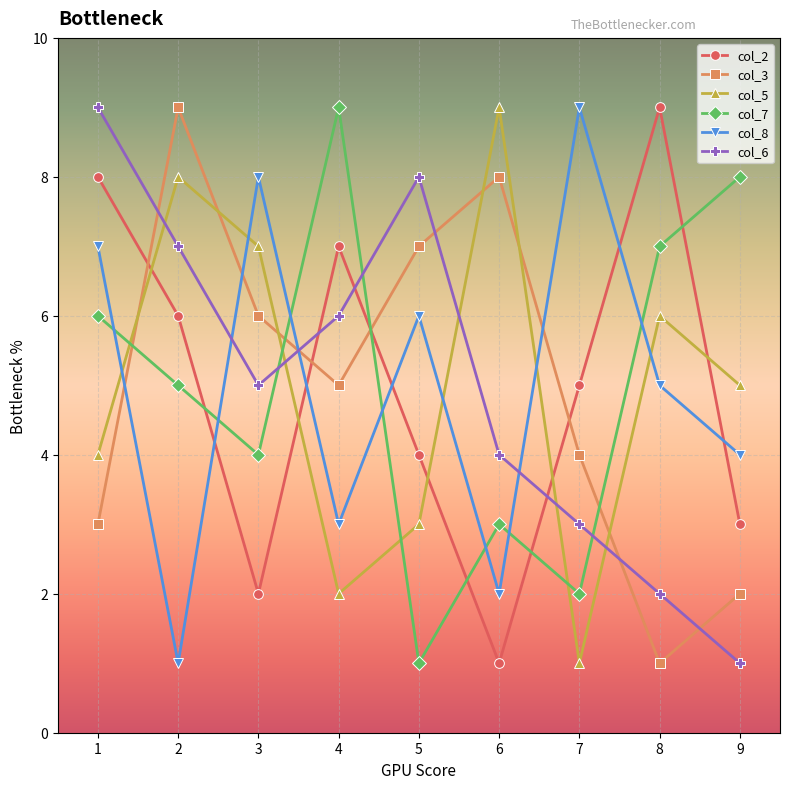

Where is col_8 nearest to the value 5?

8